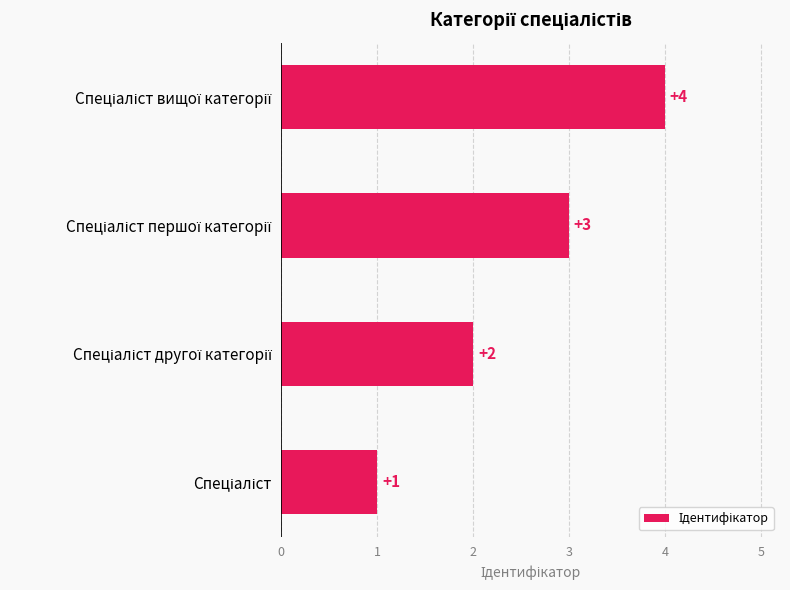

Does the chart contain stacked bars?

No